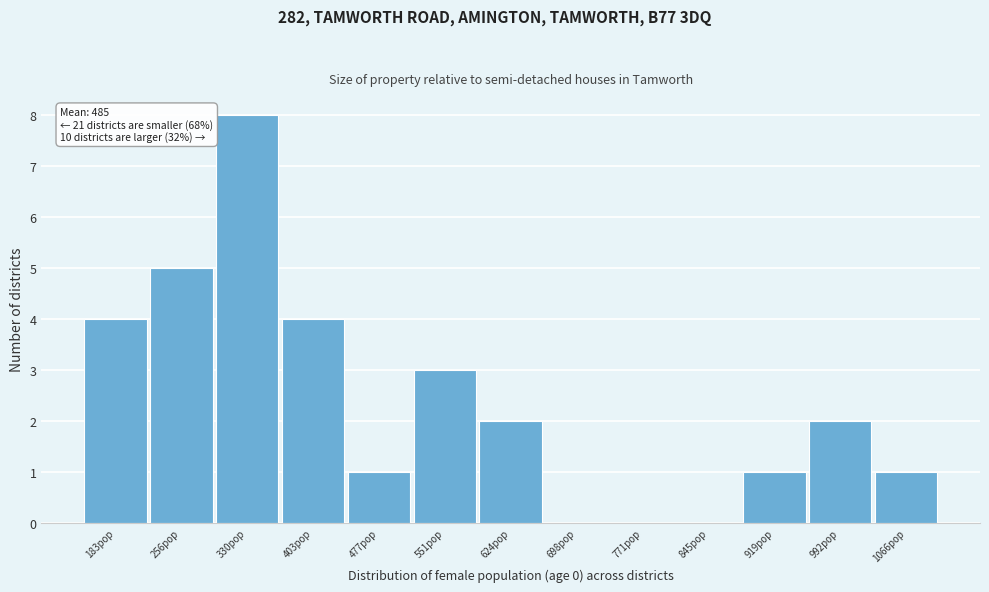

Reading left to right, list all the values displayed in this chart.

183pop=4	256pop=5	330pop=8	403pop=4	477pop=1	551pop=3	624pop=2	698pop=0	771pop=0	845pop=0	919pop=1	992pop=2	1066pop=1